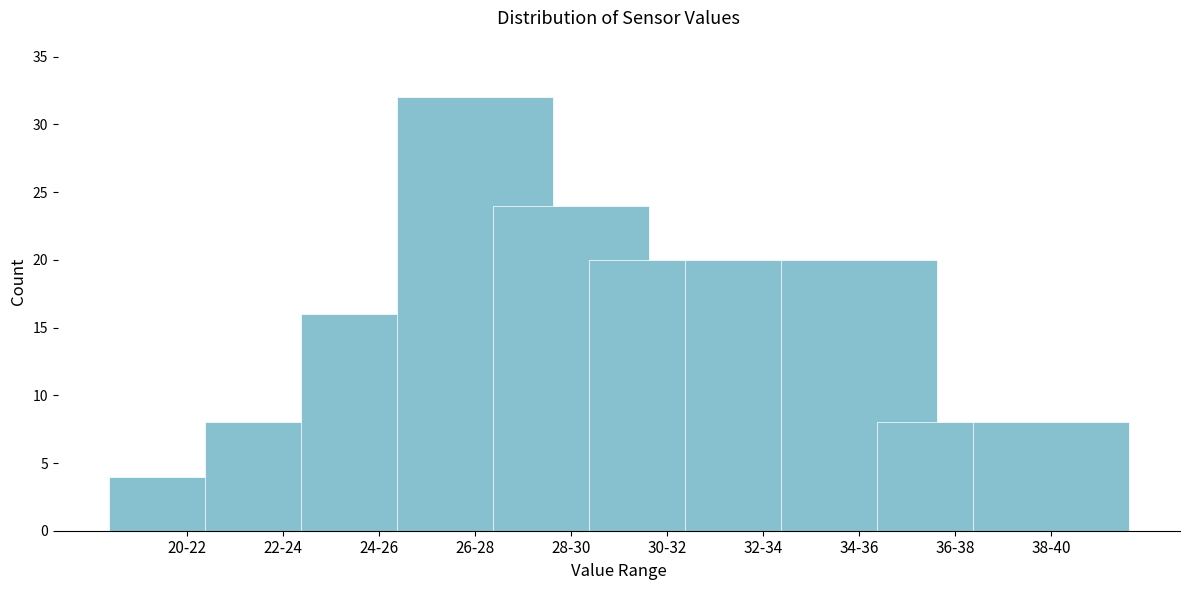

Reading left to right, extract all data points from this chart.

4	8	16	32	24	20	20	20	8	8